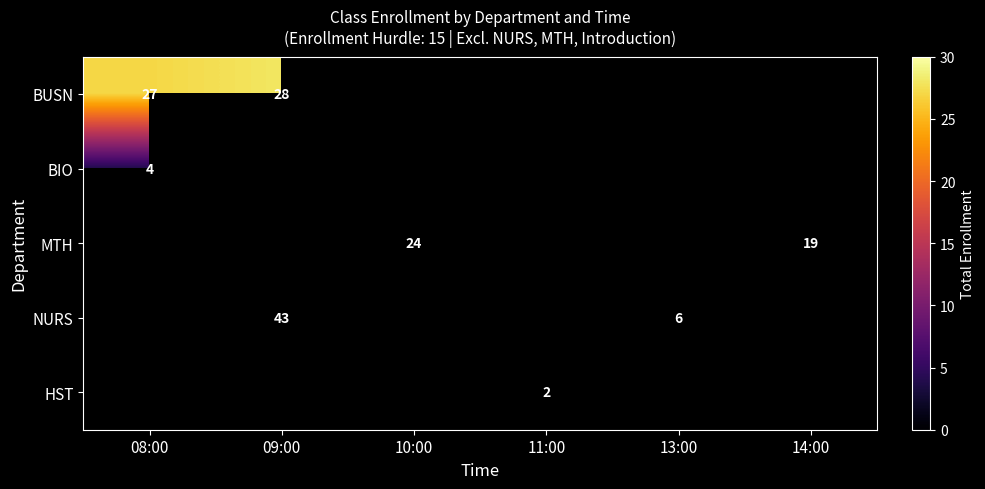

The BIO series shows 2 at 08:00. True or false?

False